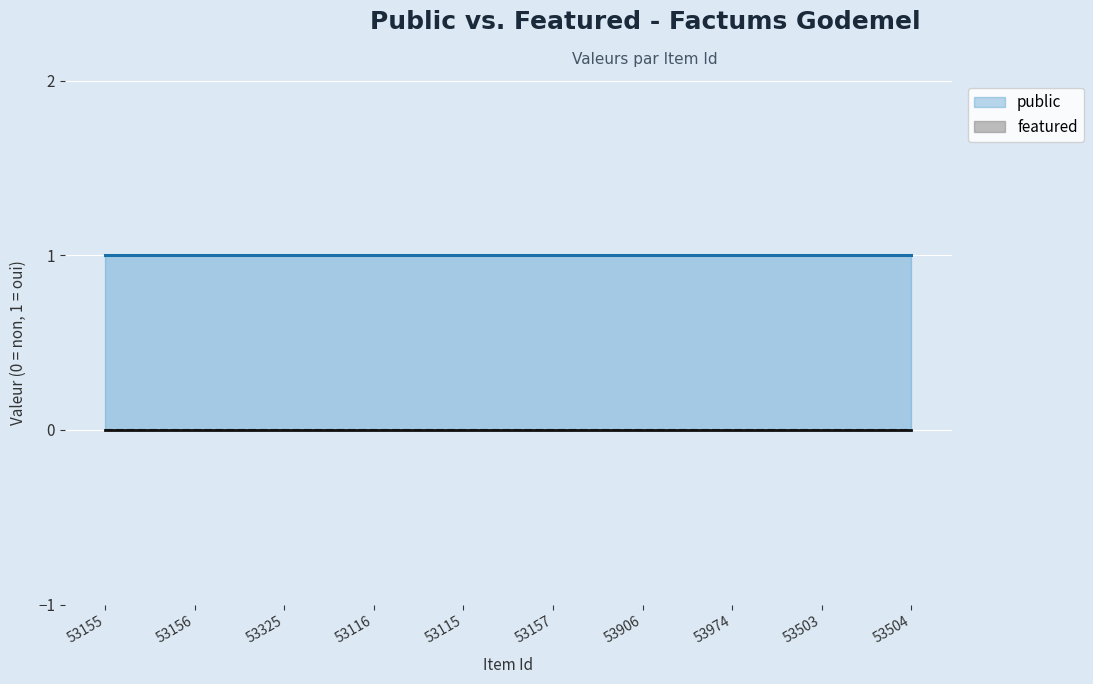

What is the difference between the highest and lowest values at 53155?

1